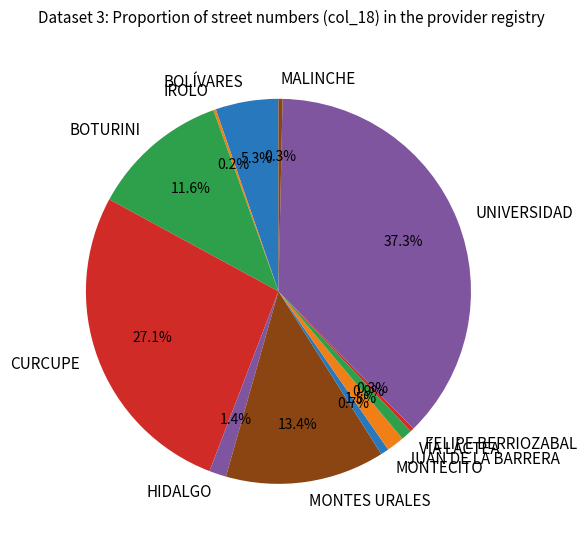

Is it true that UNIVERSIDAD is 31% of the pie?

False